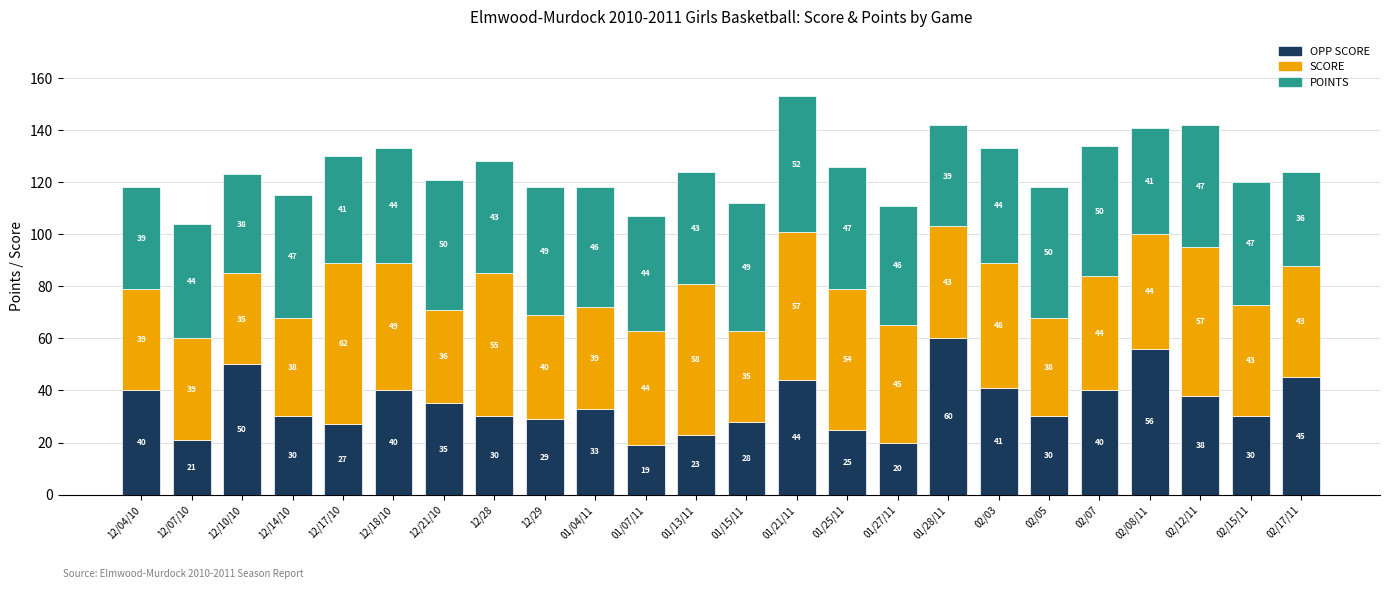

At which category is the sum across all series the highest?

01/21/11